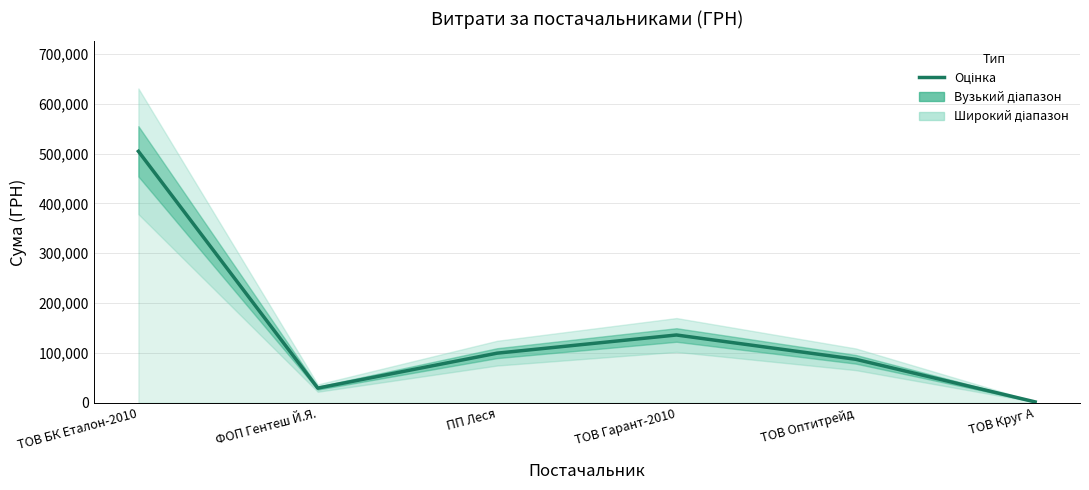

Between ТОВ Круг А and ТОВ БК Еталон-2010, which is larger?

ТОВ БК Еталон-2010